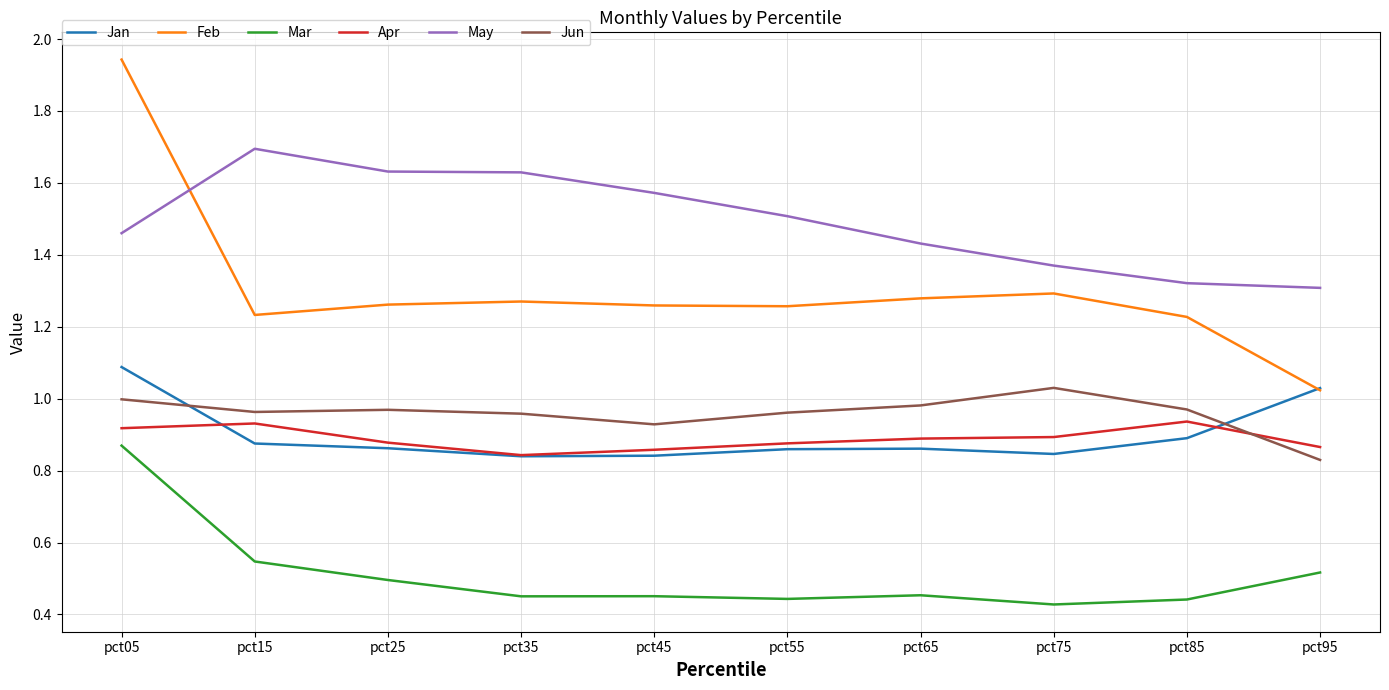

True or false: May has a value of 0.9 at pct85.

False